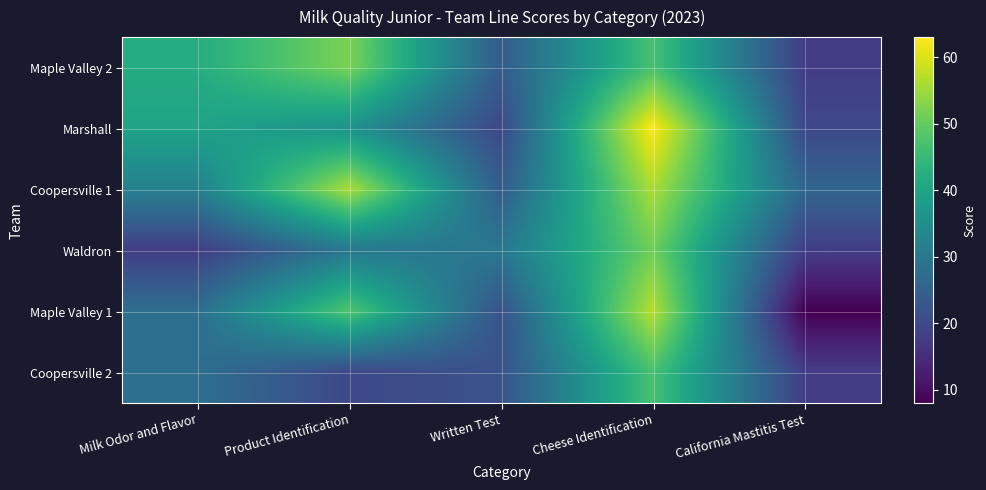

What is the spread (max minus min) of values at Written Test?

10